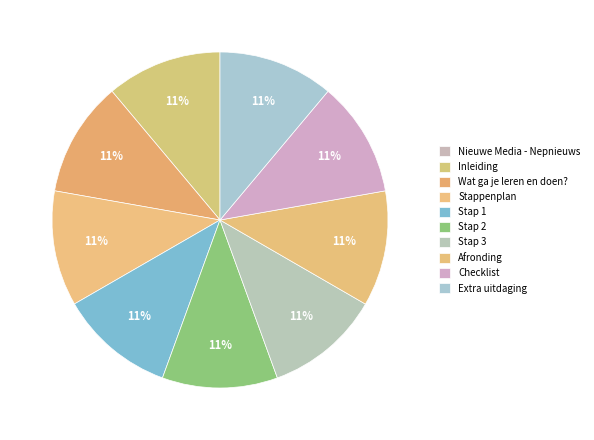

The Extra uitdaging slice represents 22% of the pie. True or false?

False